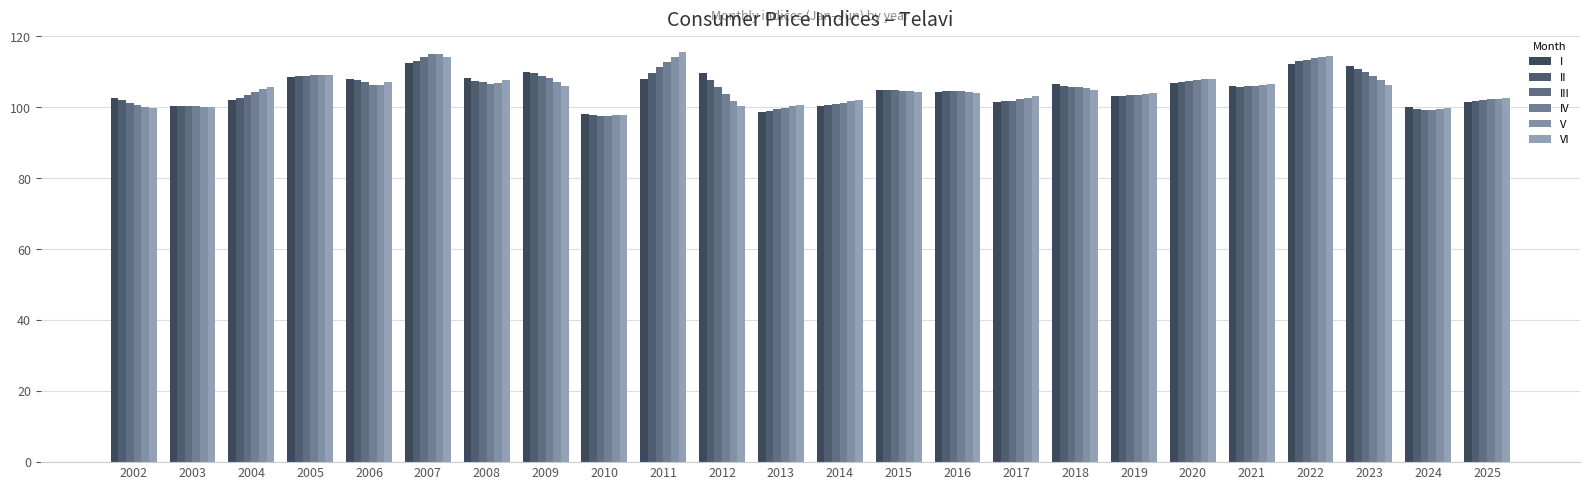

How many distinct data groups are displayed?

6